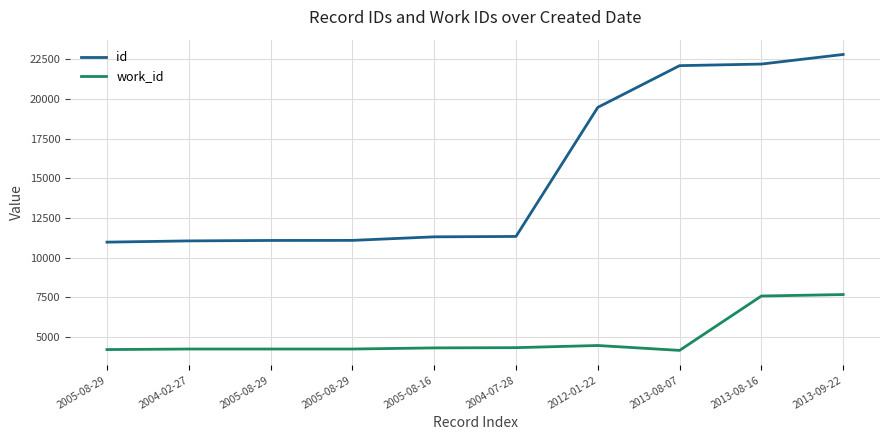

What is the spread (max minus min) of values at 2005-08-29?

6769